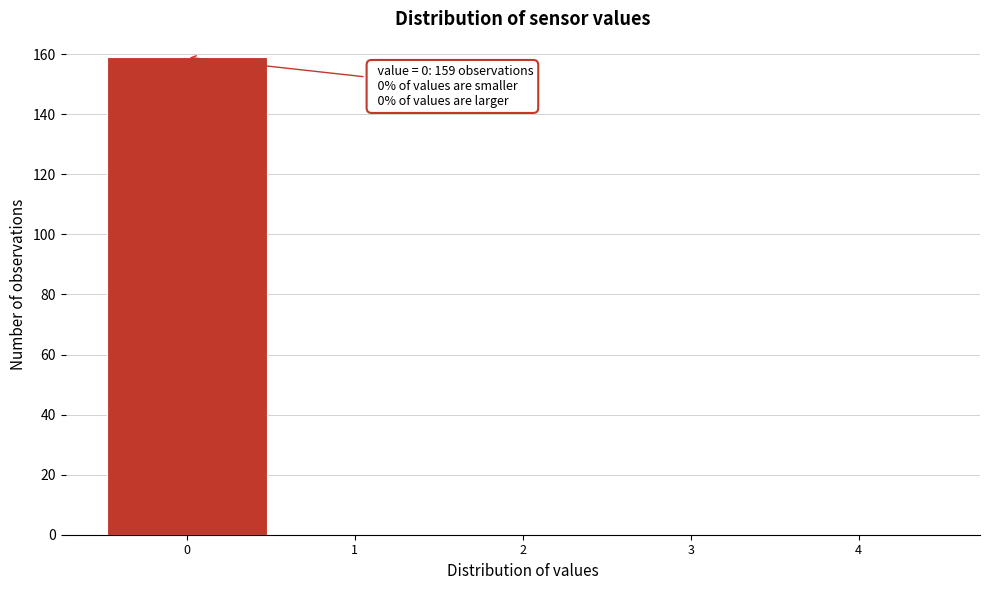

Over which range of the x-axis is the bar tallest?

-0.5 to 0.5